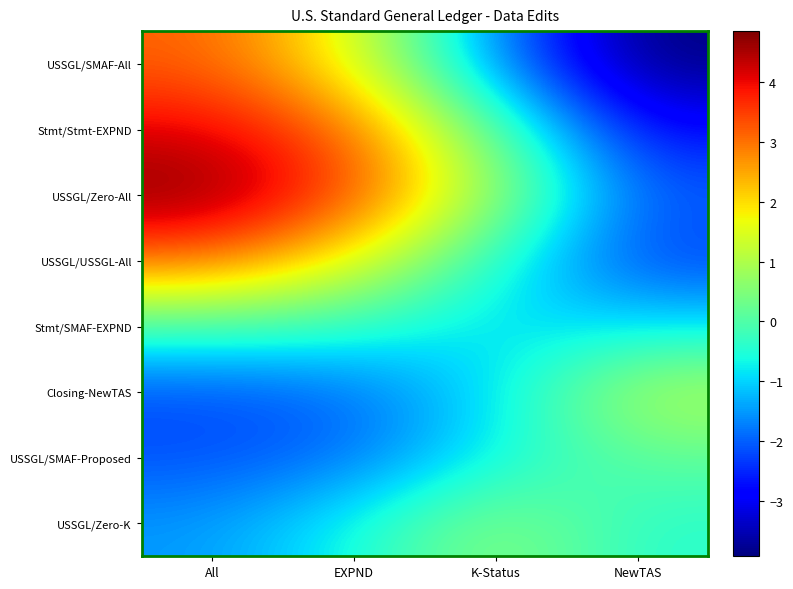

What is the spread (max minus min) of values at EXPND?

5.3